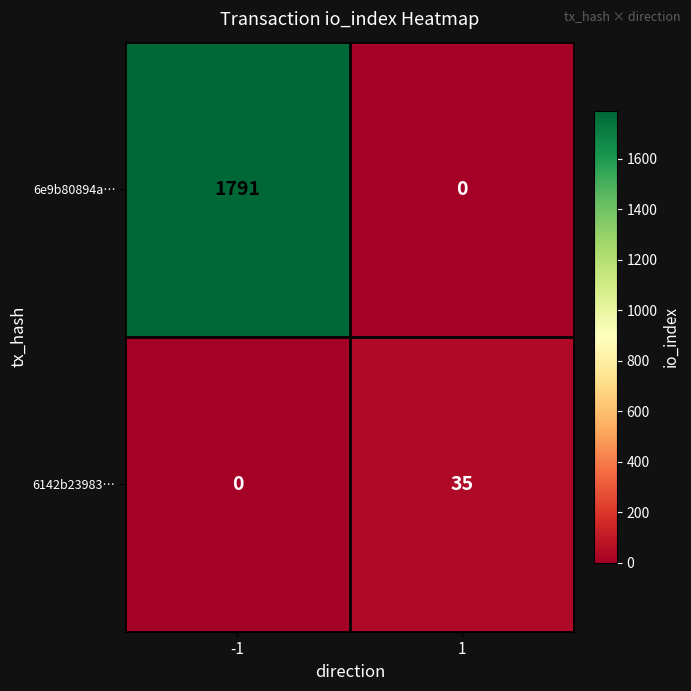

Reading right to left, list all the values displayed in this chart.

6e9b80894a…: 0	1791
6142b23983…: 35	0